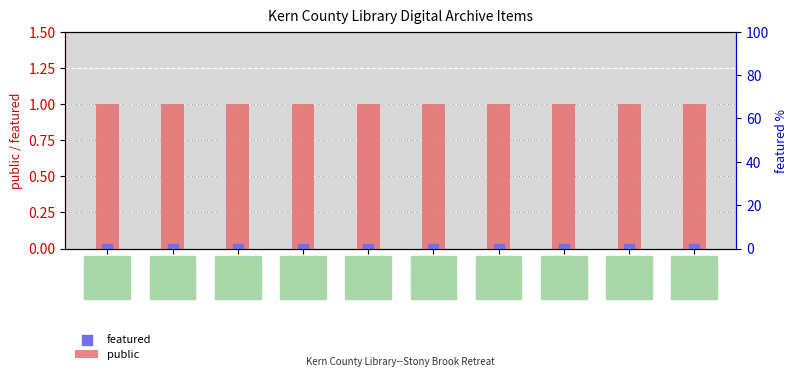

Which series has the widest spread of Y values?

public